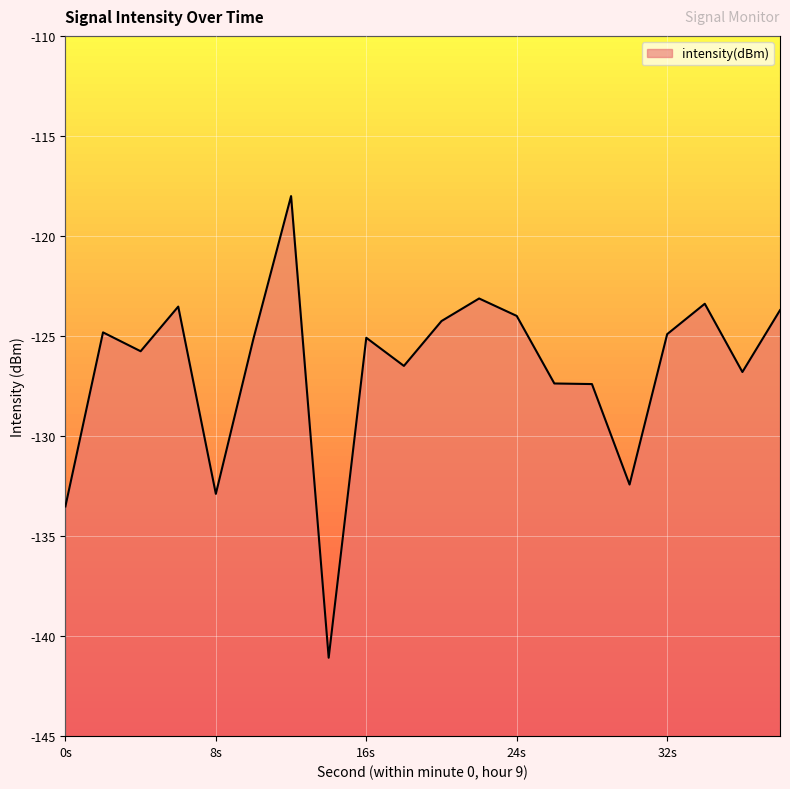

What is the value of the 12th point from the left?

-123.1